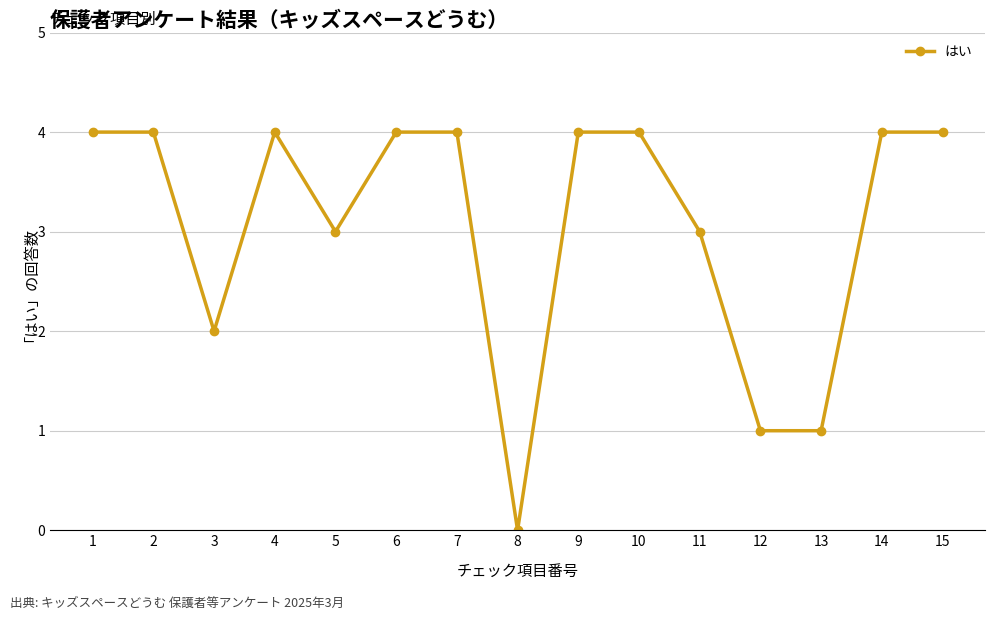

Which label corresponds to the smallest value in the chart?

8